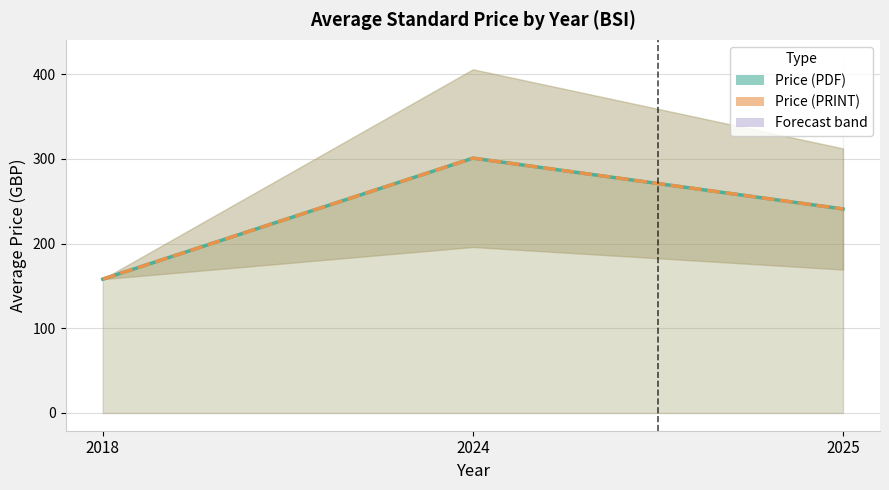

Where is Price (PRINT) nearest to the value 229?

2025